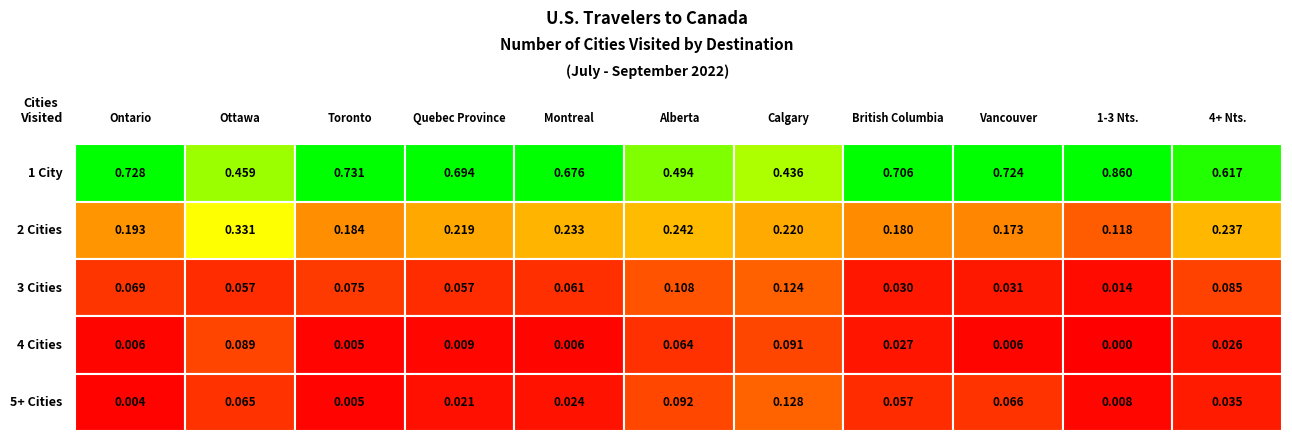

What is the sum of the Toronto values at 3 Cities and 2 Cities?

0.3